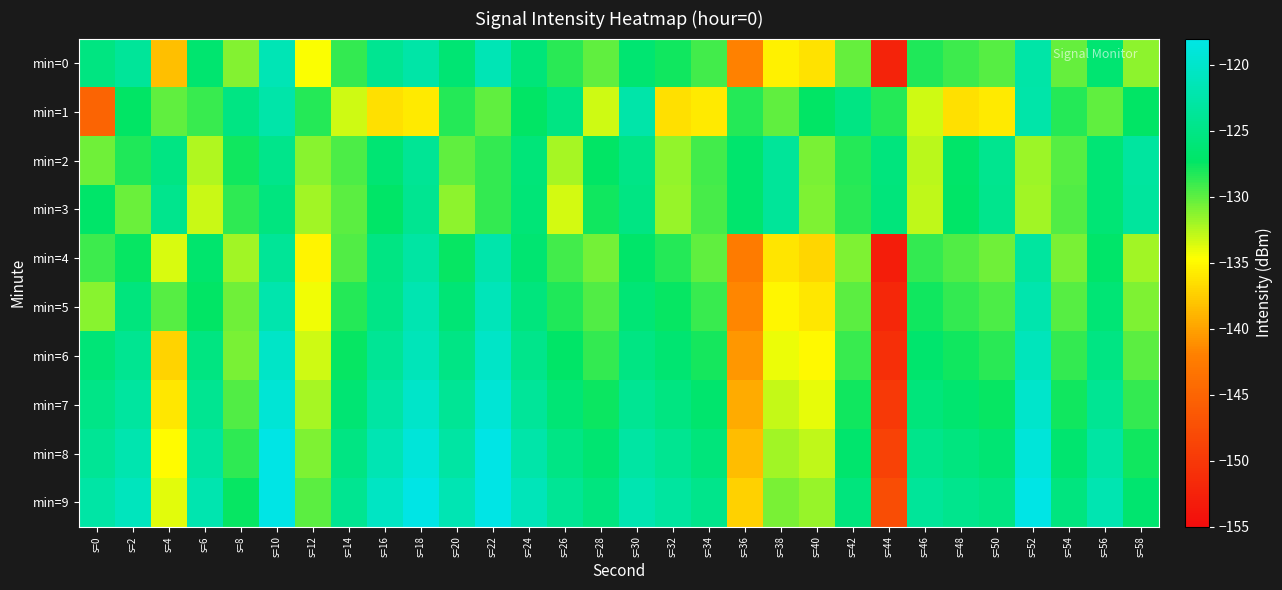

What is the spread (max minus min) of values at s=54?

5.3